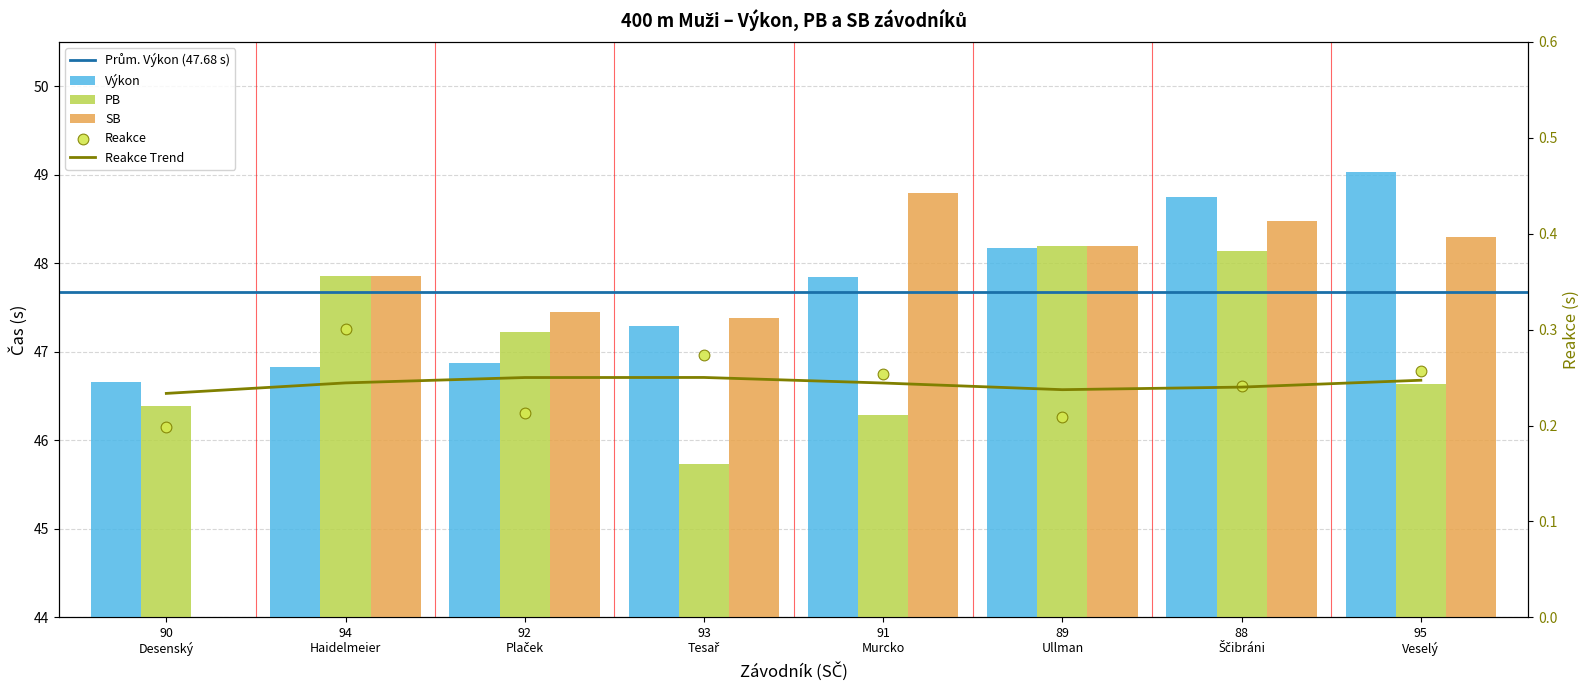

What is the total value across all series at 89 Ullman?

144.6